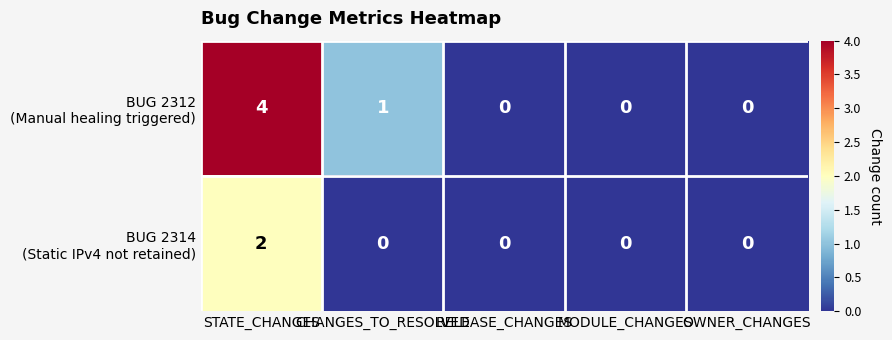

At which category does the chart reach its peak across all series?

STATE_CHANGES